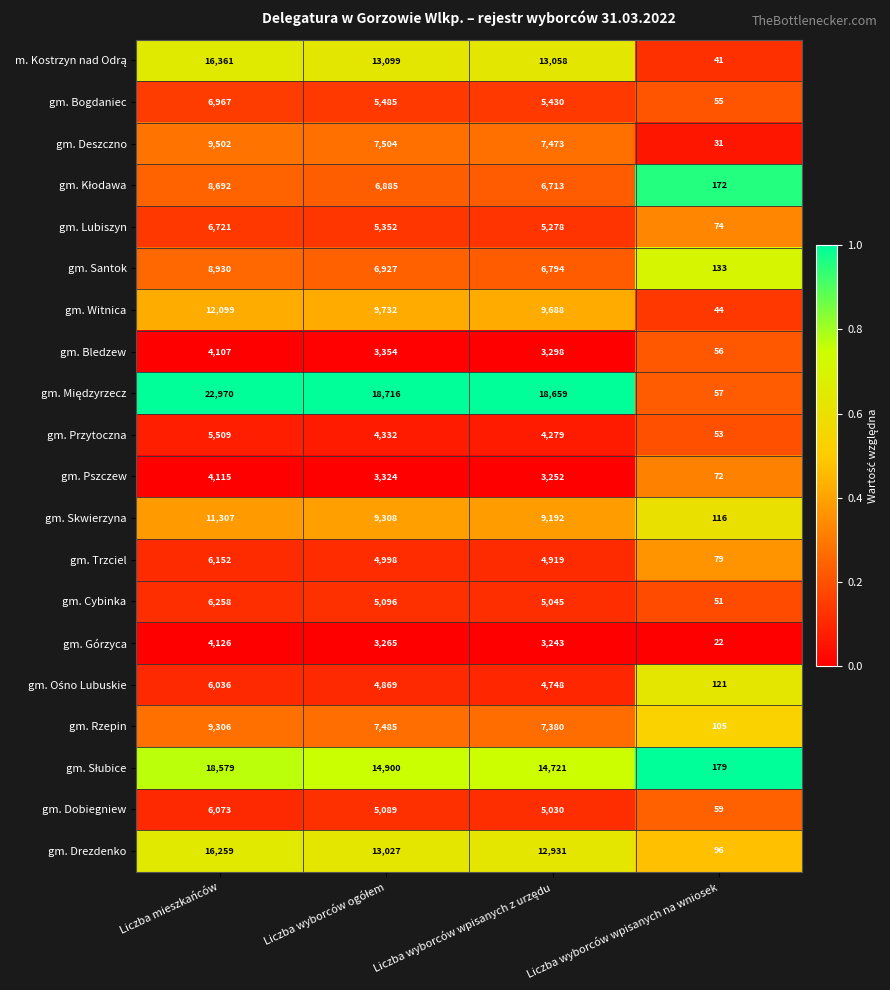

What is the sum of all gm. Dobiegniew values?

16251